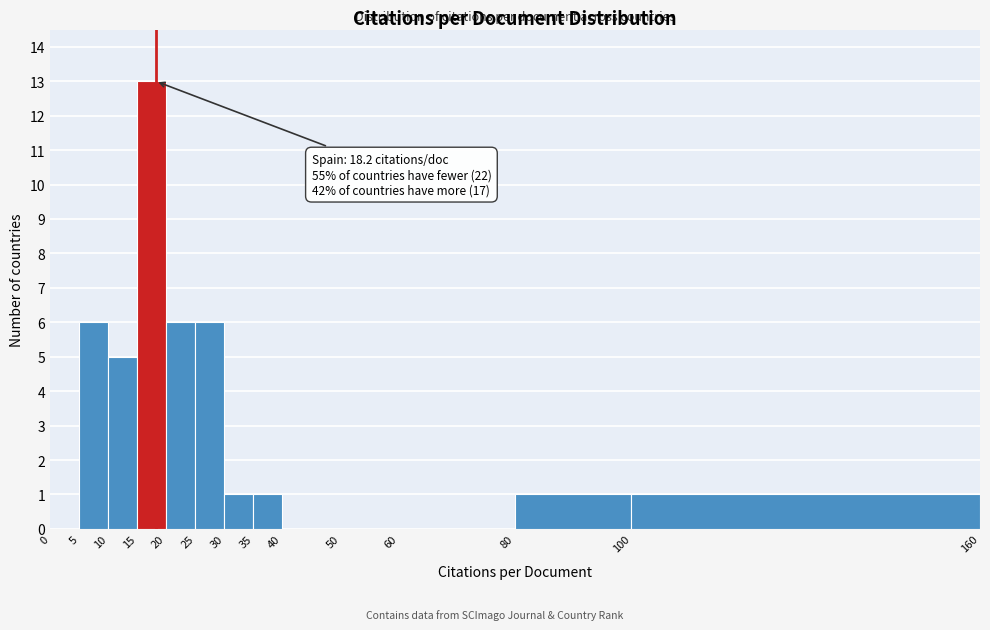

Which range on the x-axis has the tallest bar?

15 to 20